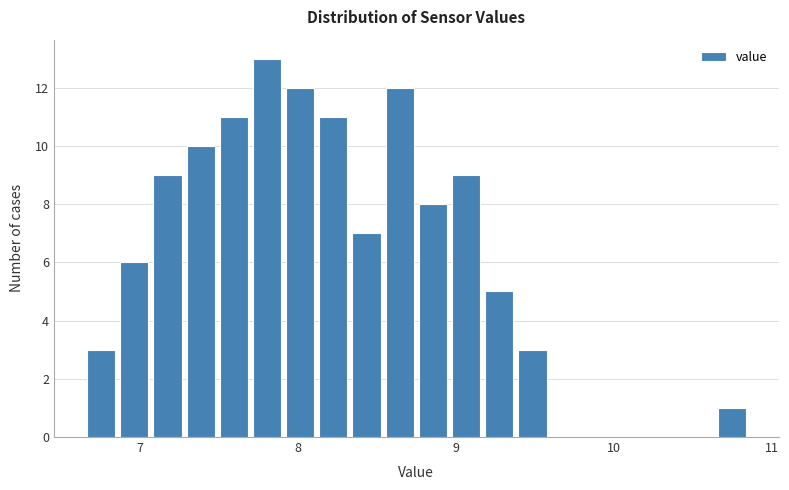

Around what value on the x-axis is the tallest bar? Give the approximate position of its centre, as read against the axis.

7.8